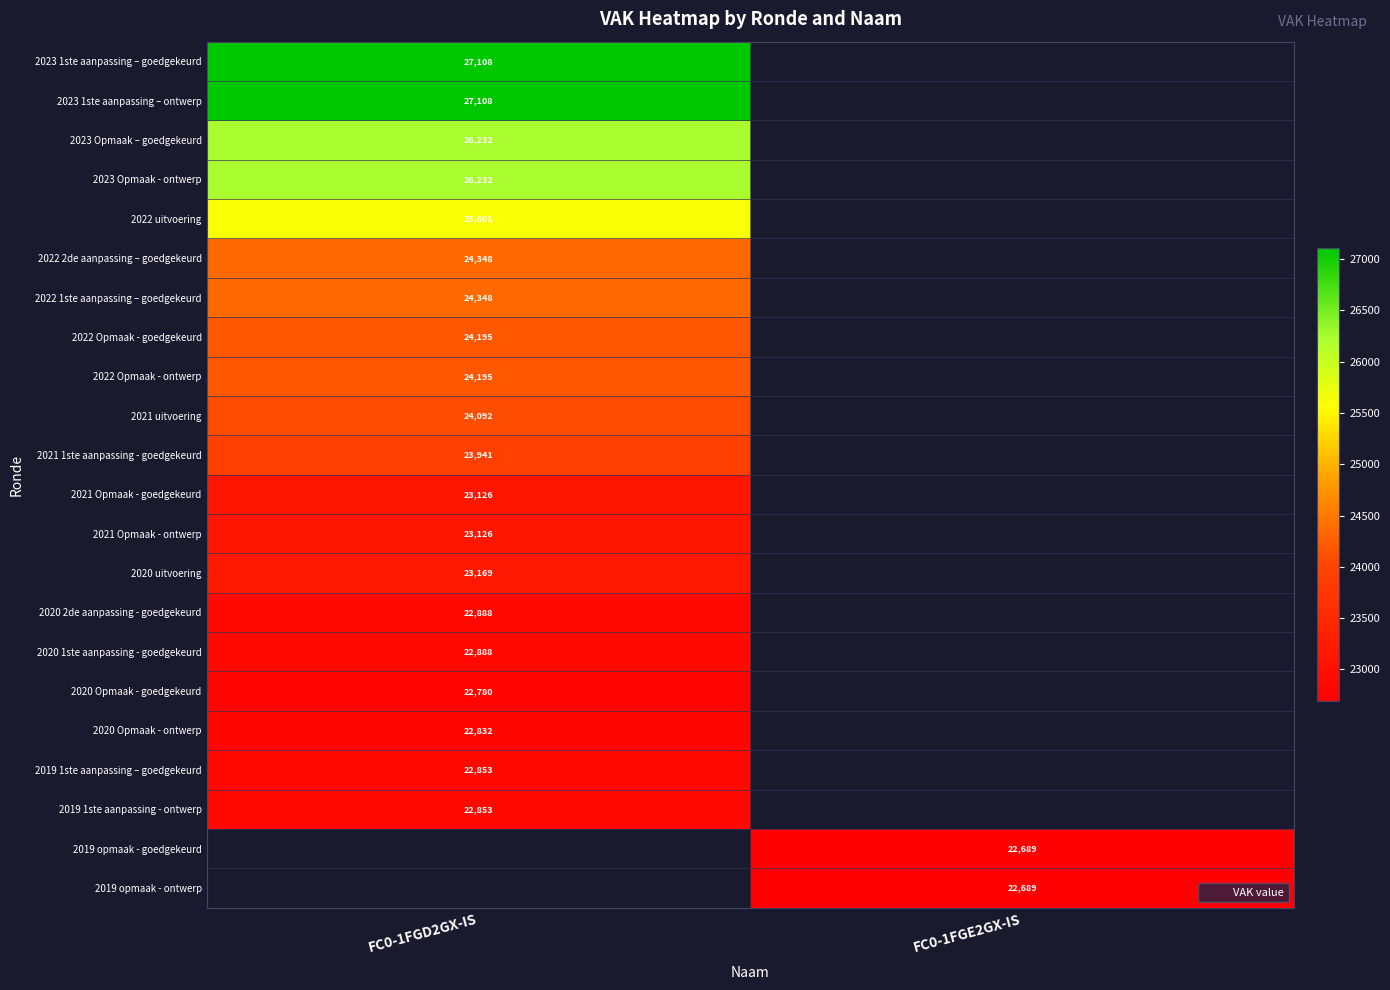

How many values in 2019 opmaak - goedgekeurd are above zero?

1